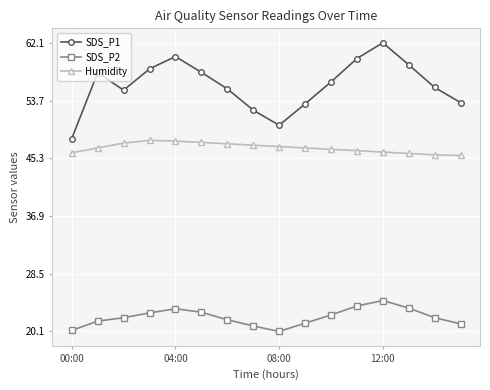

What is the maximum value shown in the chart?

62.1